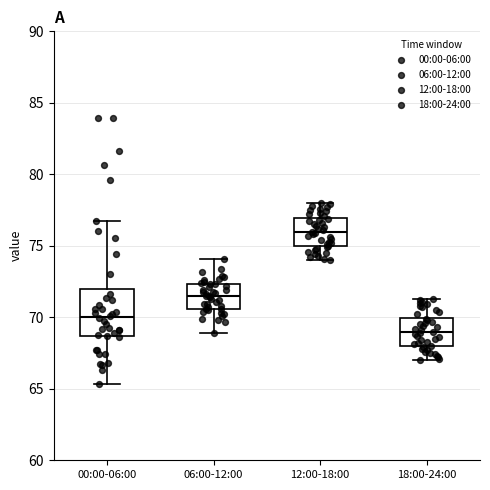

Where does the lower whisker of the box for 06:00-12:00 end on the y-axis? The values are not printed on the chart, so give them approximately, as read against the axis.

69.0